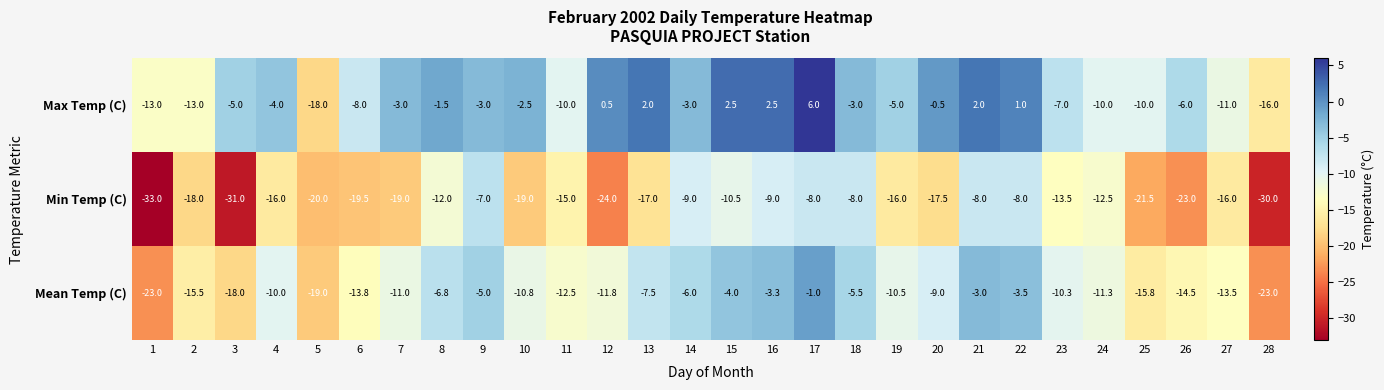

What is the difference between the second highest and minimum values in the Mean Temp (C) series?

20.0